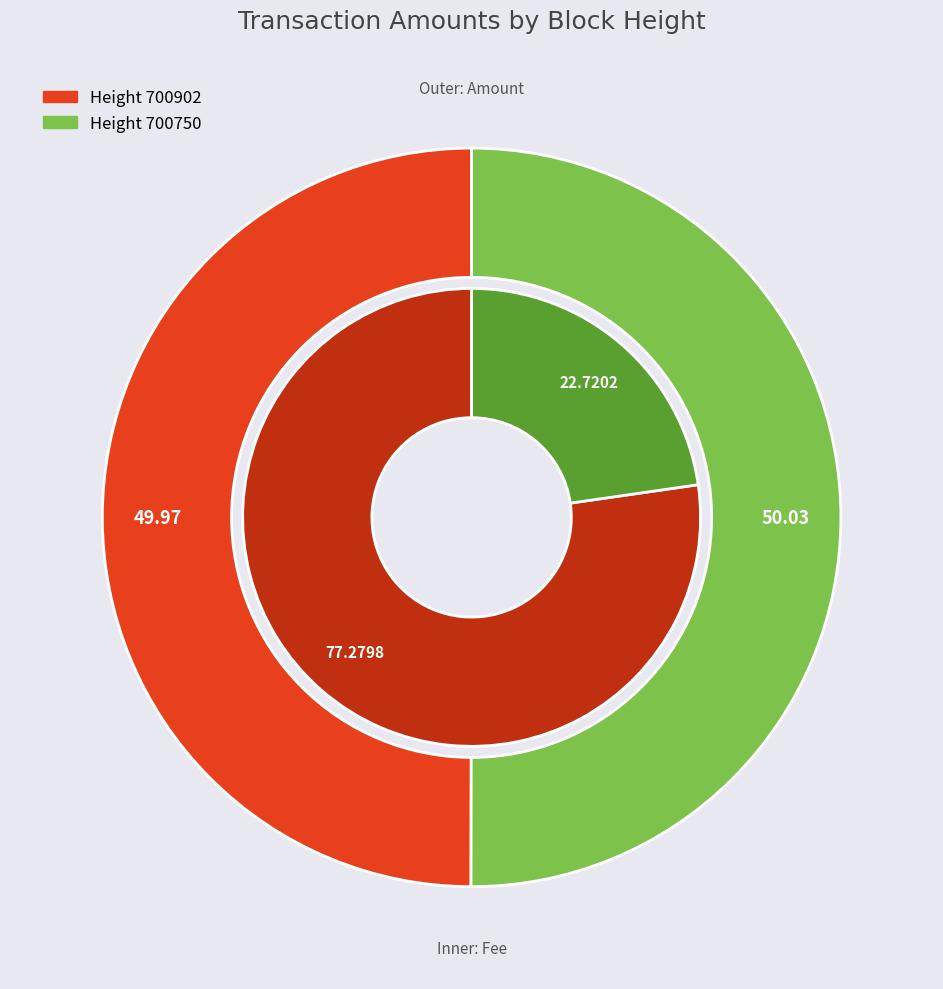

Is there any slice that represents more than half of the pie?

Yes